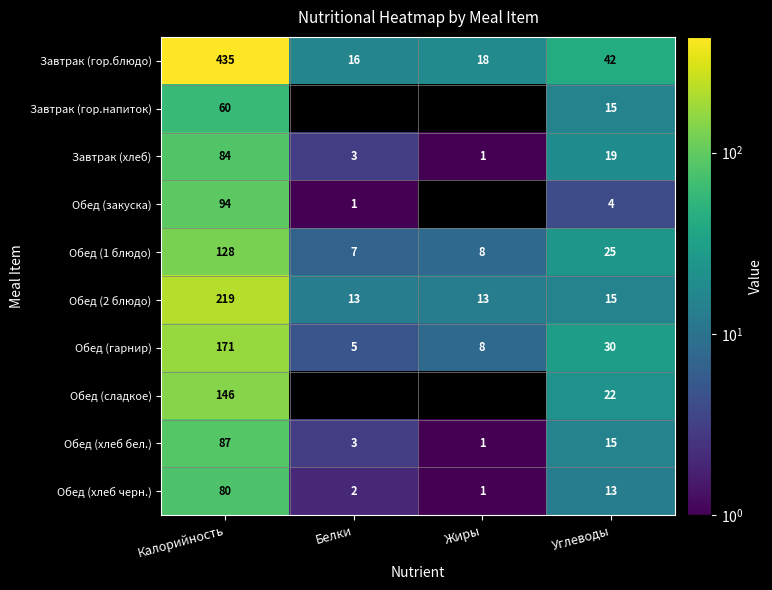

What is the spread (max minus min) of values at Калорийность?

375